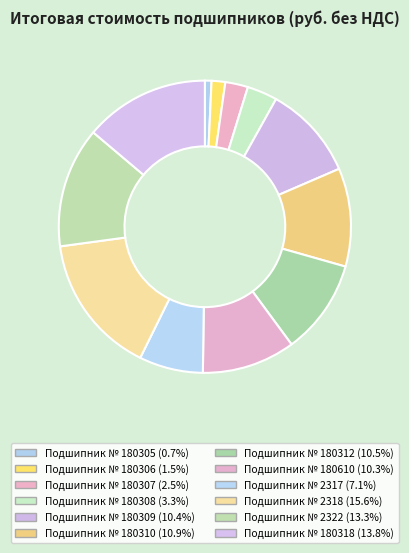

To the nearest percent, what percentage of the pie is Подшипник № 180305?

1%